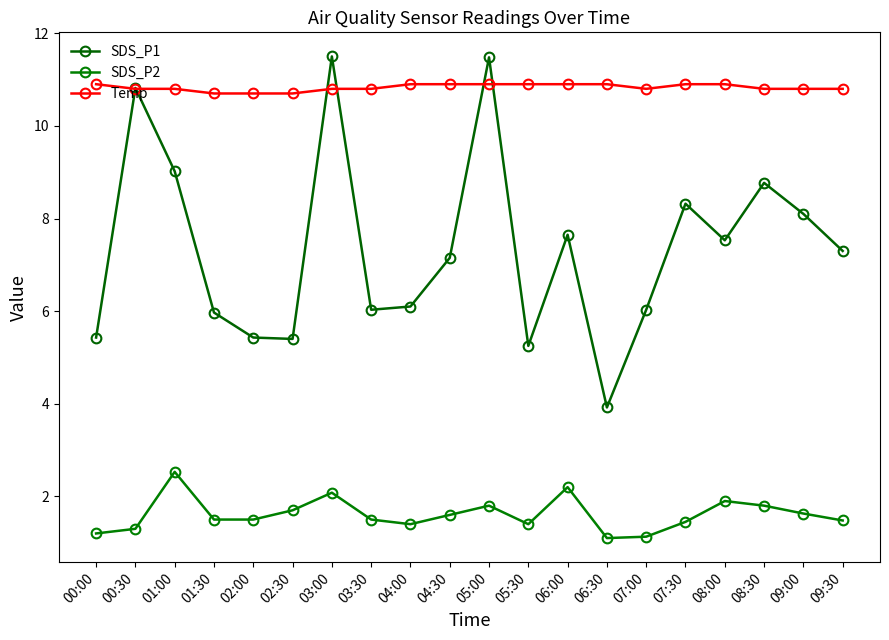

Rank the series by their average value, from lowest to highest.

SDS_P2, SDS_P1, Temp